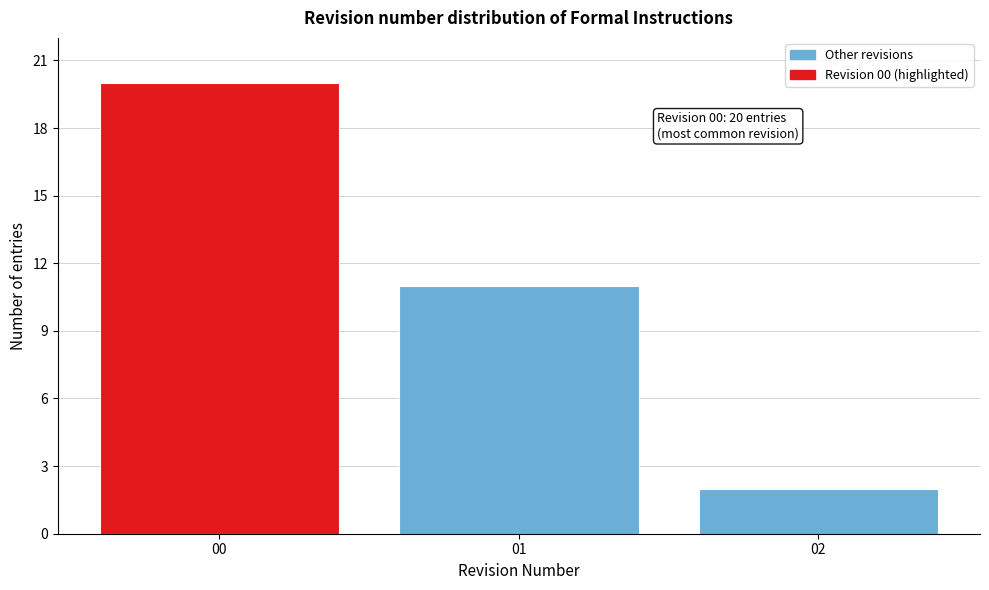

Reading left to right, extract all data points from this chart.

00=20	01=11	02=2